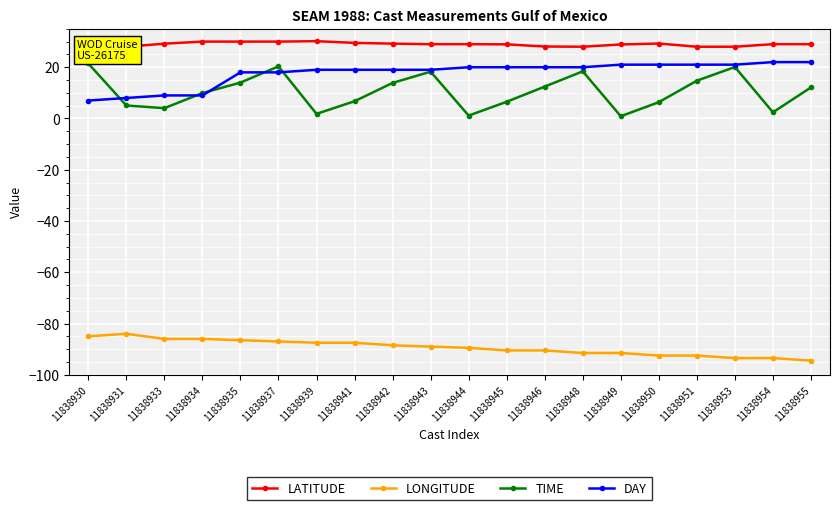

Which series has the largest total across all categories?

LATITUDE